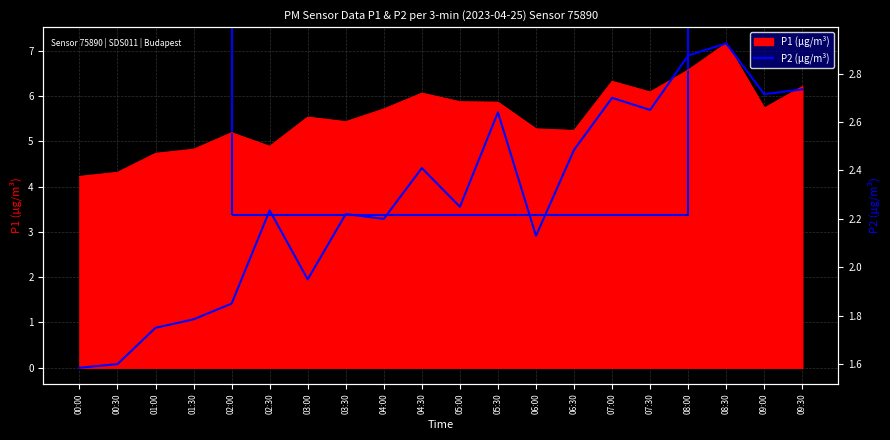

Is it true that P1 (μg/m³) equals 9.2 at 05:00?

False